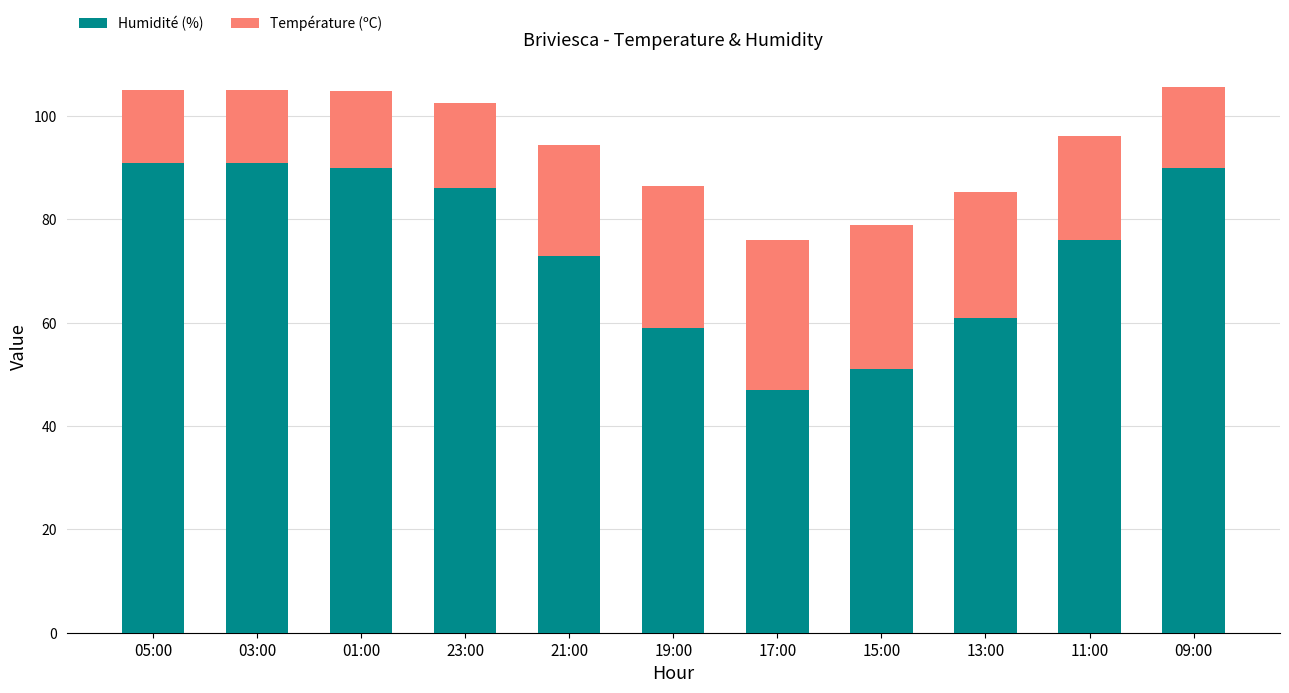

Count the number of categories in the chart.

11